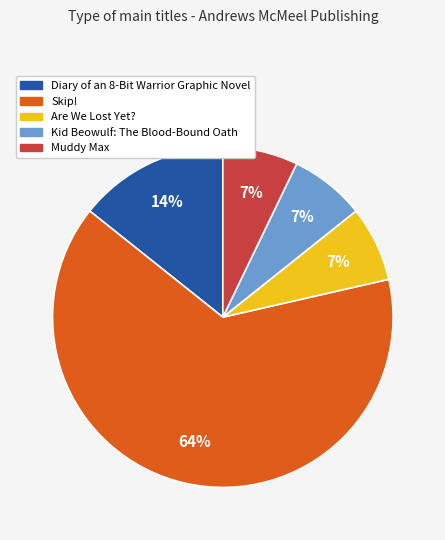

How many slices are in this pie chart?

5